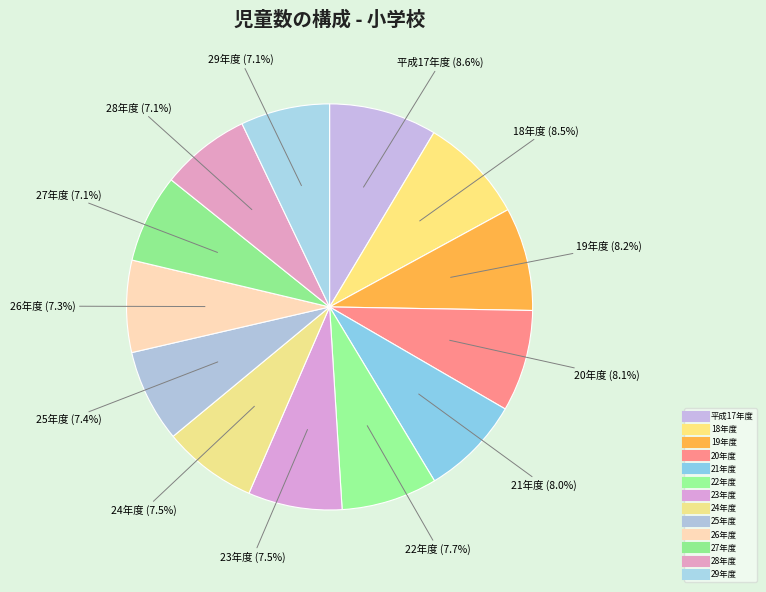

Is it true that 27年度 is 1% of the pie?

False